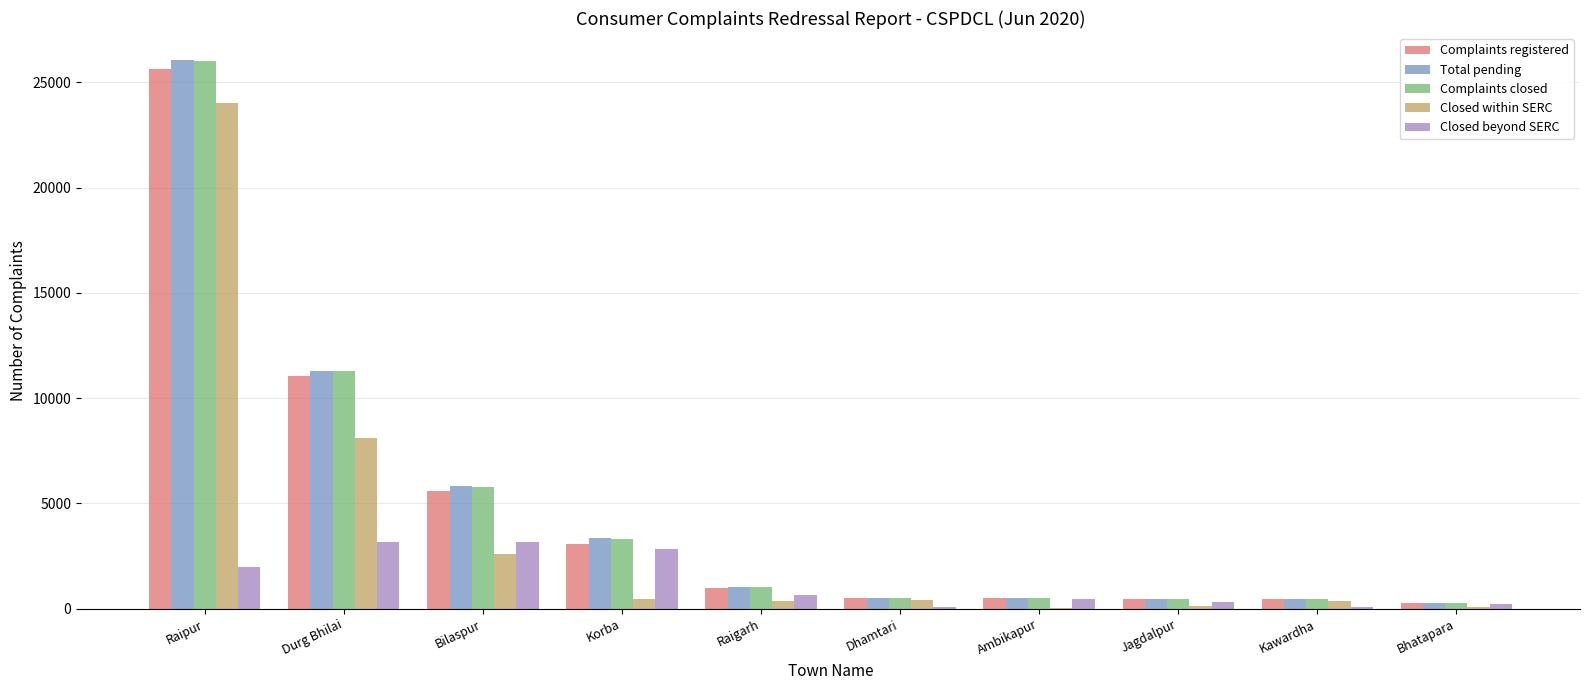

Are the bars horizontal?

No